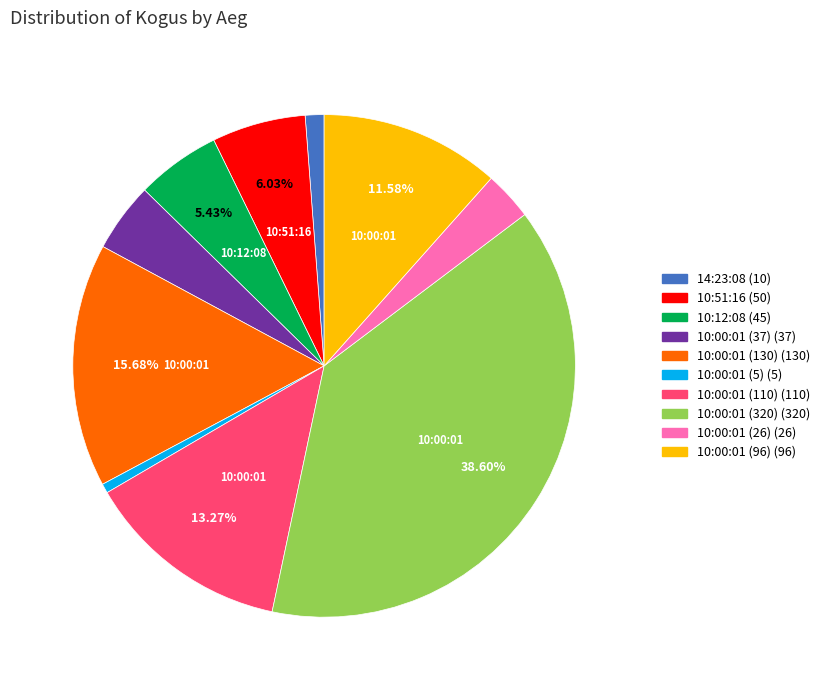

Combined, do 10:00:01 (96) and 10:00:01 (26) account for over 50%?

No